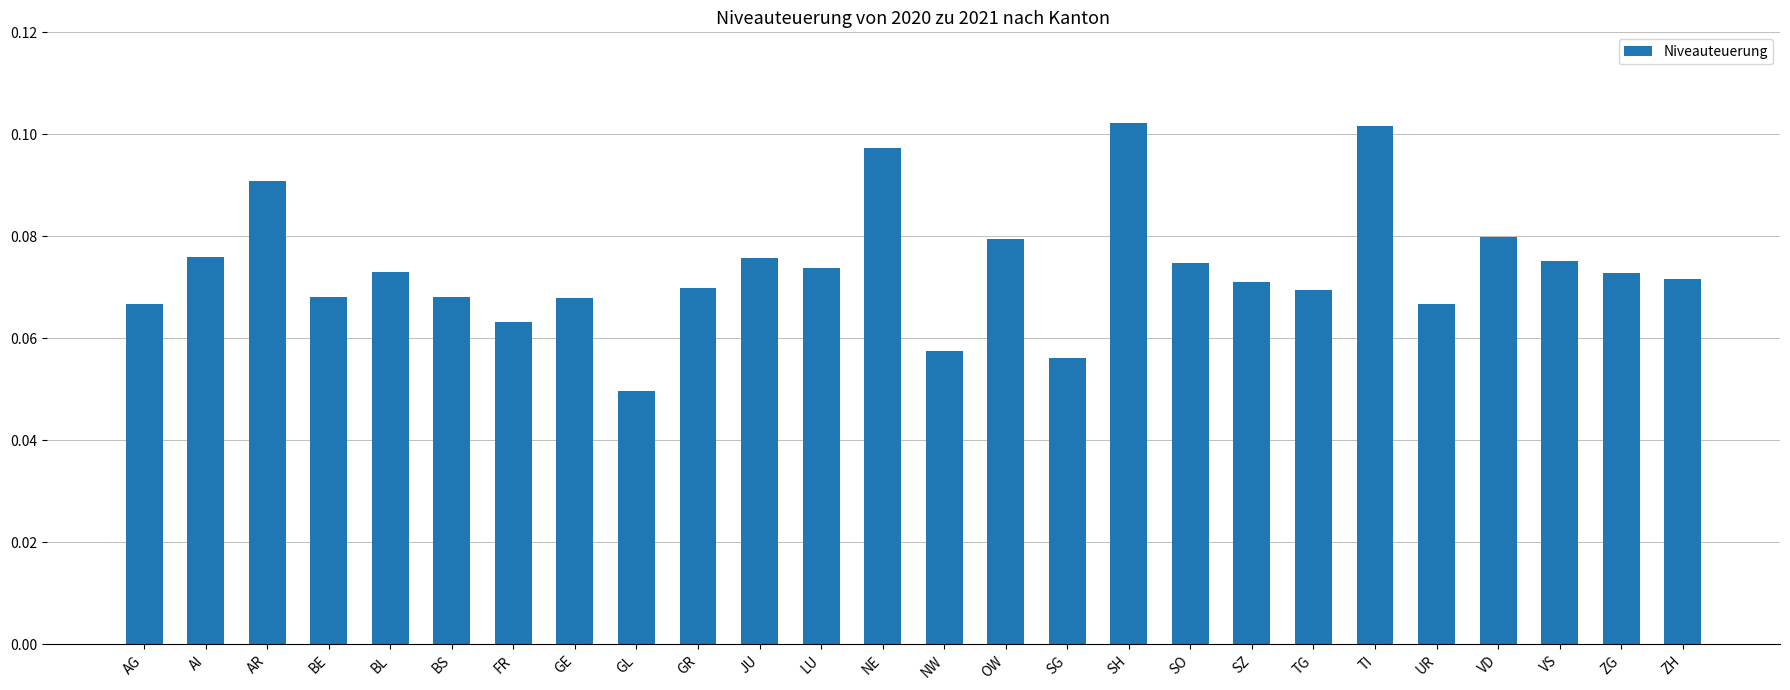

Are the bars grouped side by side (vs. stacked)?

No